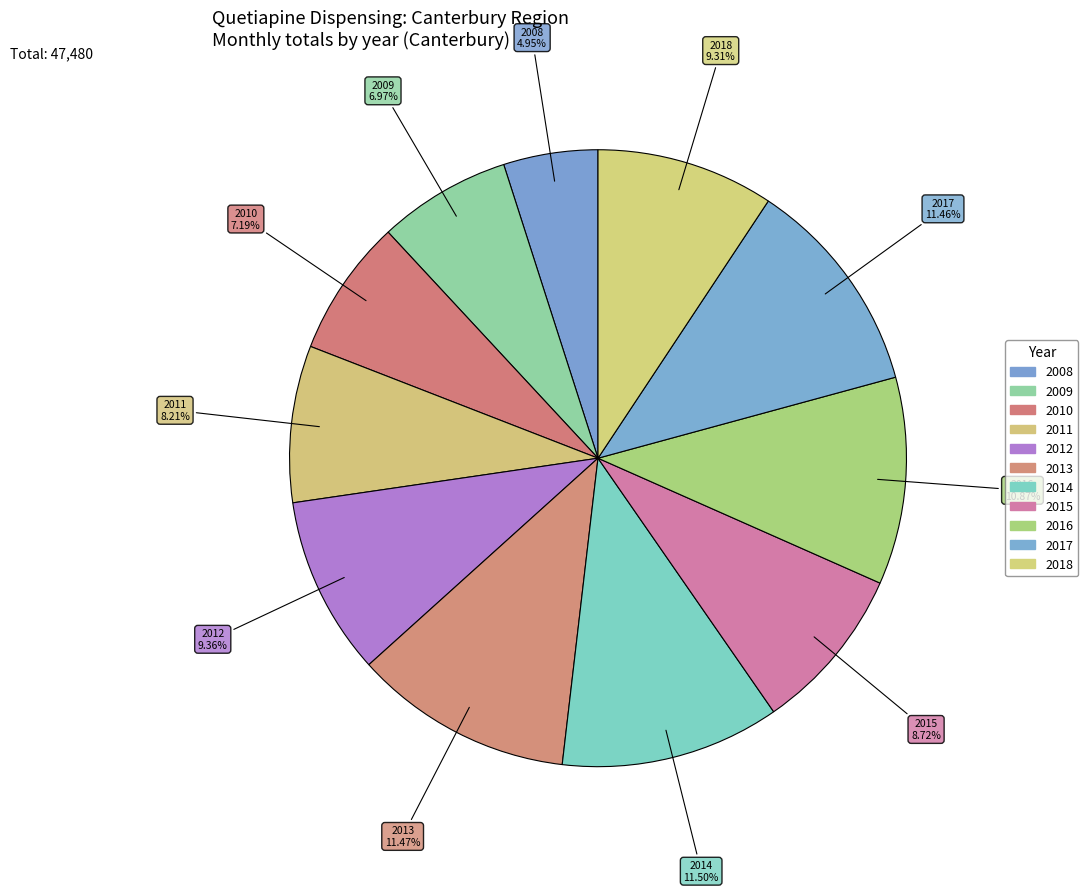

True or false: 2010 accounts for 7% of the total.

True